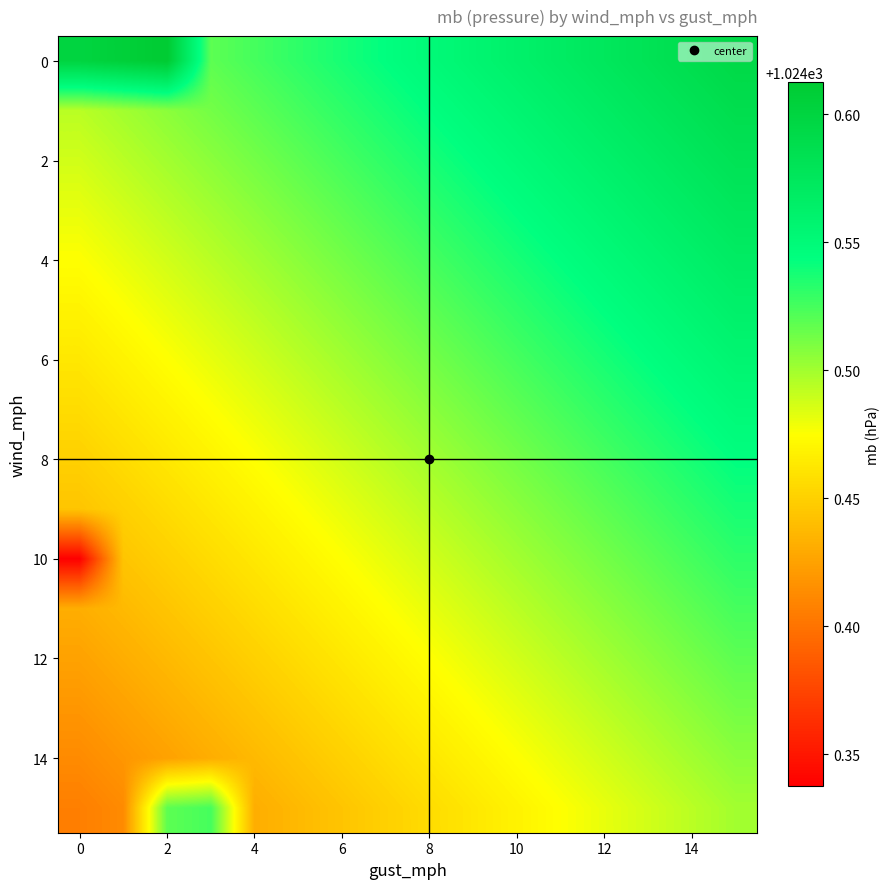

How many data points does each series have?

16